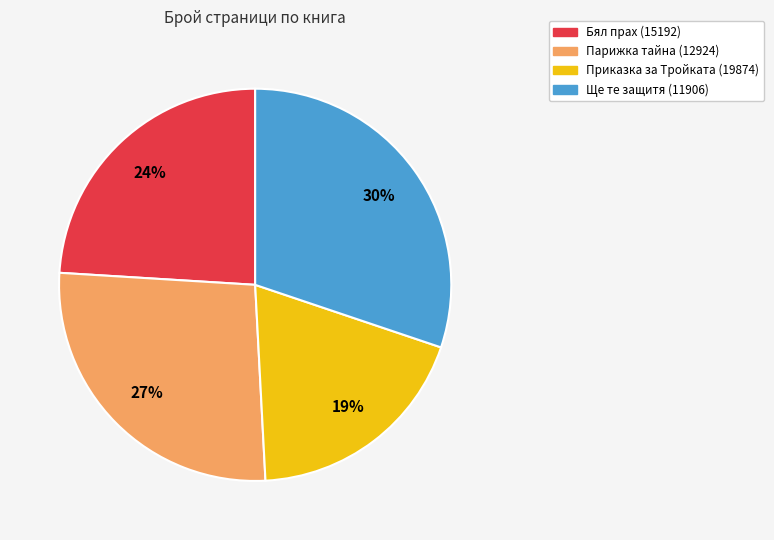

To the nearest percent, what is the average slice percentage?

25%